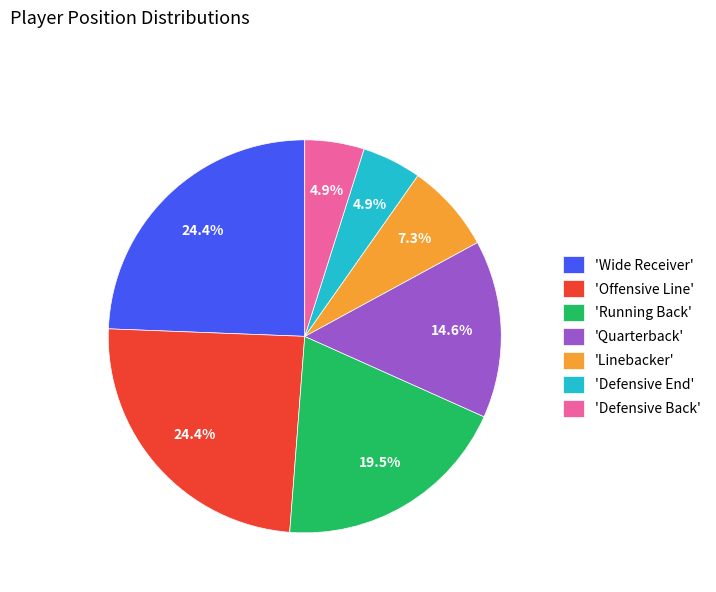

Does 'Quarterback' account for over 50% of the chart?

No